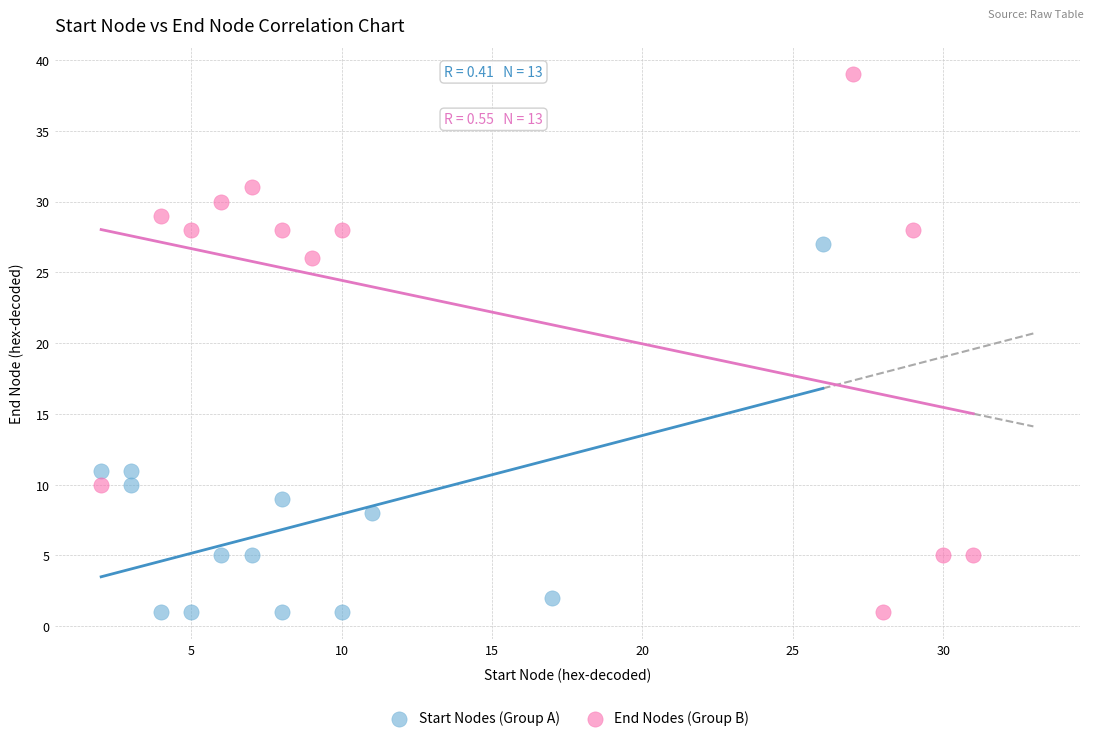

Which series has the widest spread of Y values?

End Nodes (Group B)